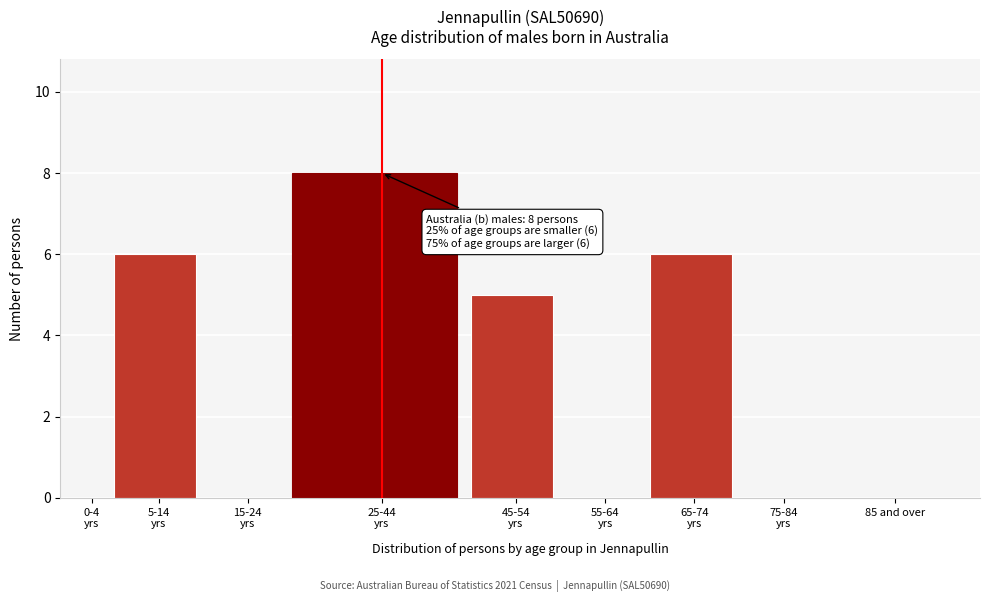

What is the sum of all values?

25